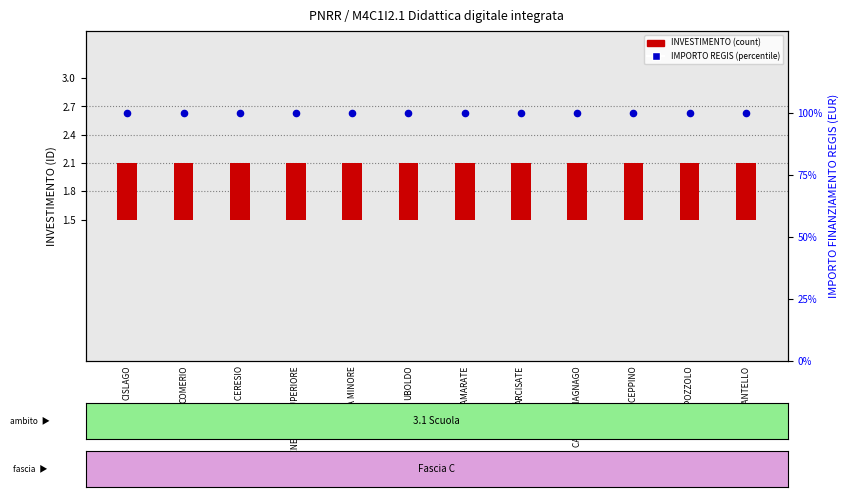

Which series reaches the maximum Y coordinate?

IMPORTO FINANZIAMENTO REGIS (percentile)